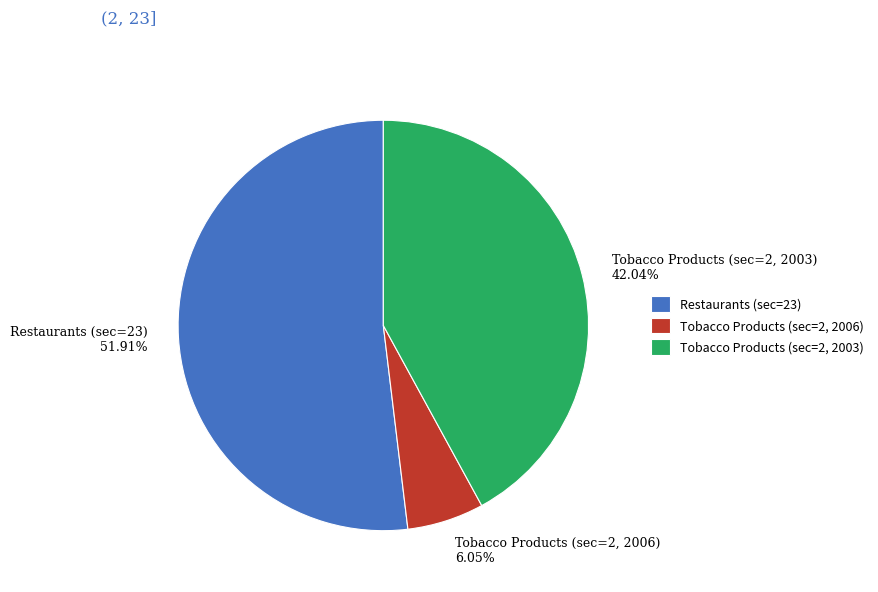

Does Tobacco Products (sec=2, 2006) represent more than half of the total?

No